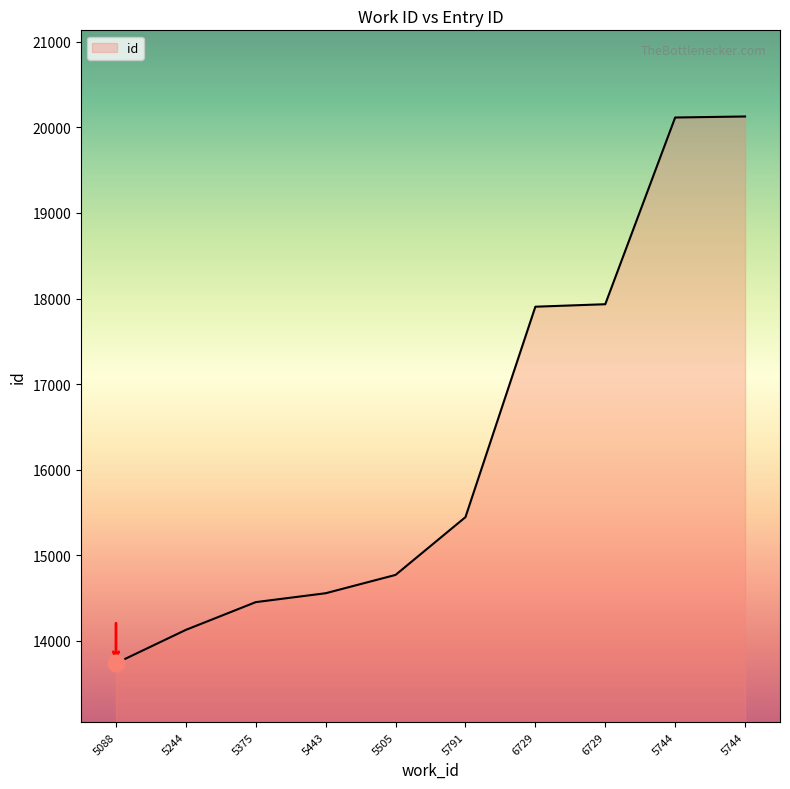

What is the value of the 2nd point from the left?

14130